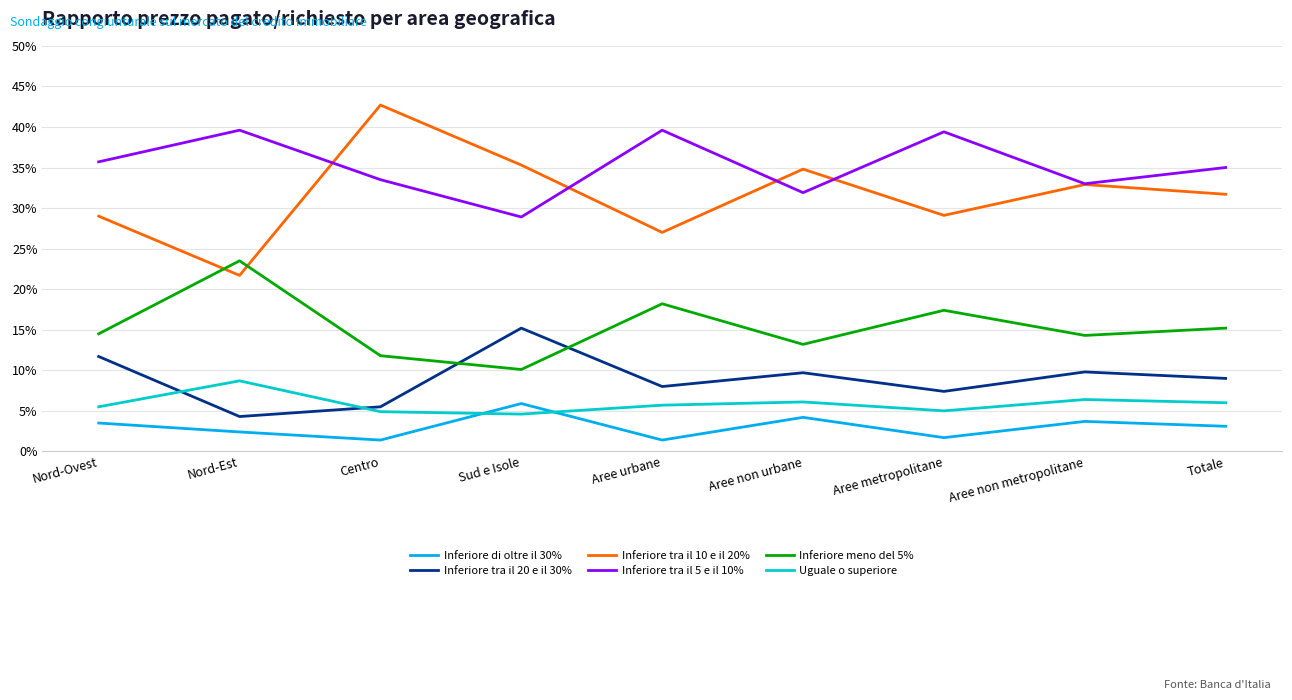

What is the difference between the second highest and second lowest values in the Inferiore tra il 10 e il 20% series?

8.3